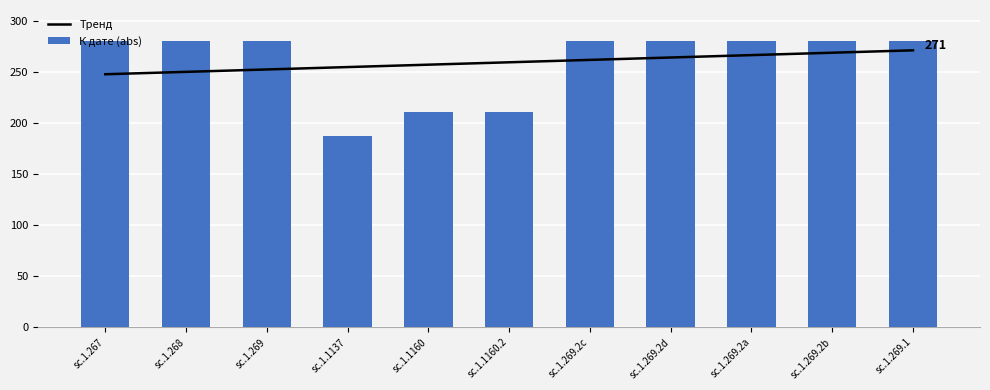

List the labels in order of value, largest first.

sc.1.267, sc.1.268, sc.1.269, sc.1.269.2c, sc.1.269.2d, sc.1.269.2a, sc.1.269.2b, sc.1.269.1, sc.1.1160, sc.1.1160.2, sc.1.1137